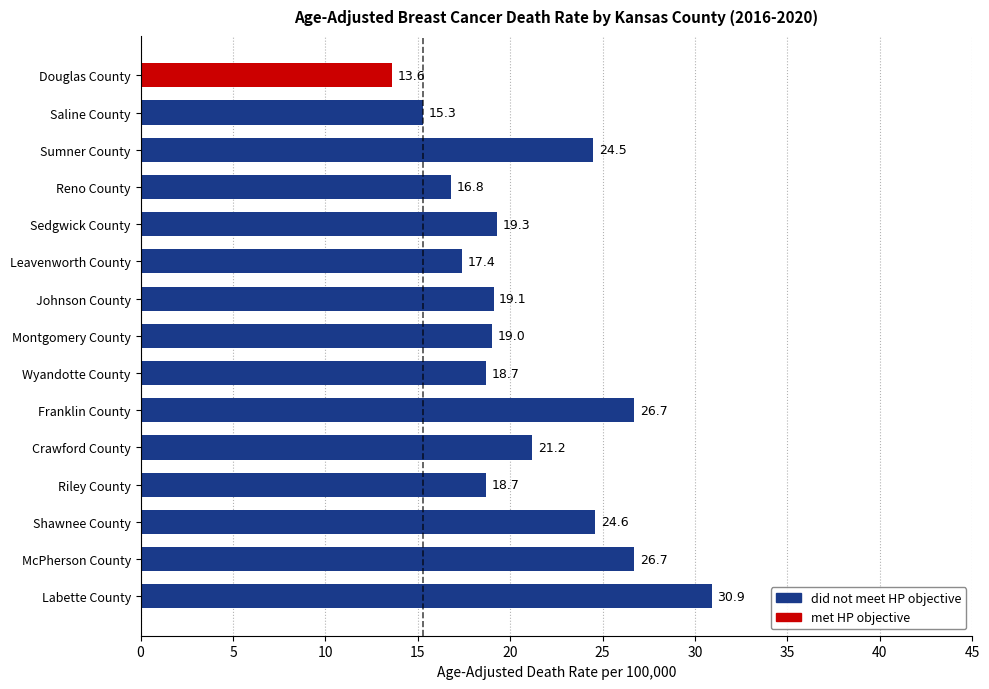

What is the approximate value at McPherson County?

26.7